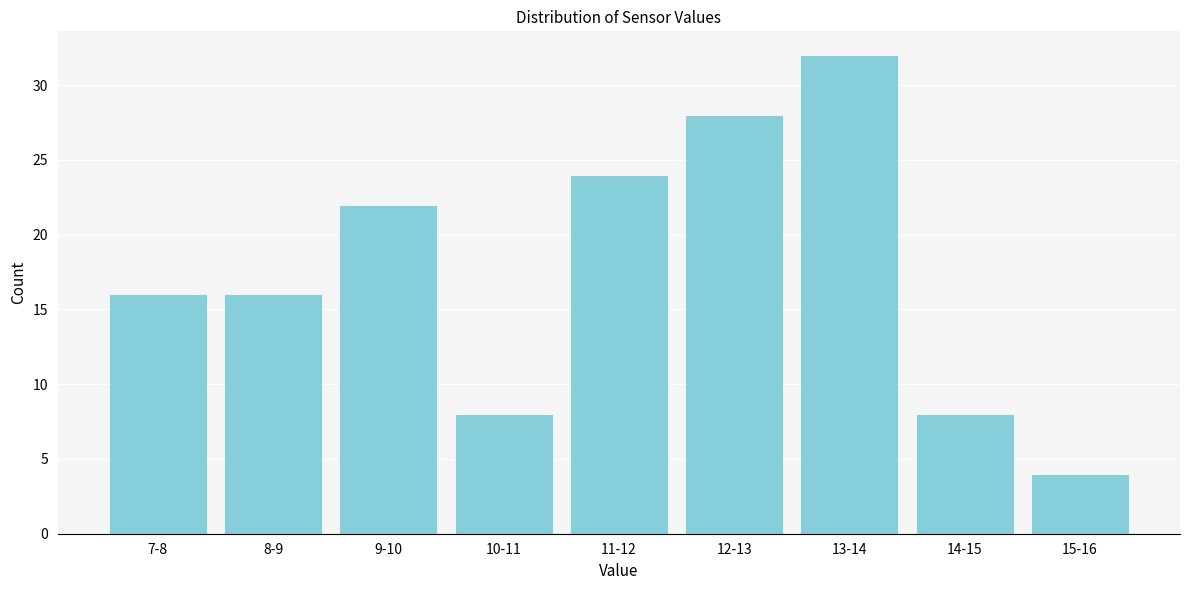

Reading left to right, what are all the values shown in this chart?

7-8=16	8-9=16	9-10=22	10-11=8	11-12=24	12-13=28	13-14=32	14-15=8	15-16=4